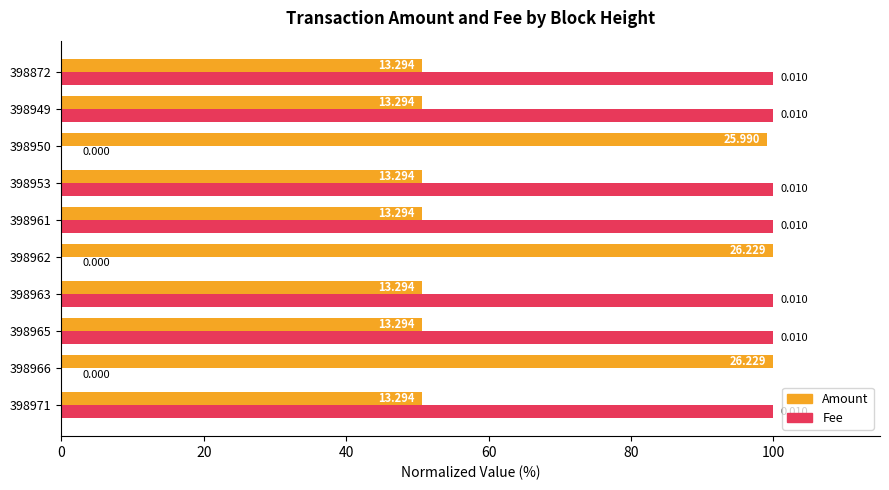

Which series has the largest total across all categories?

Fee